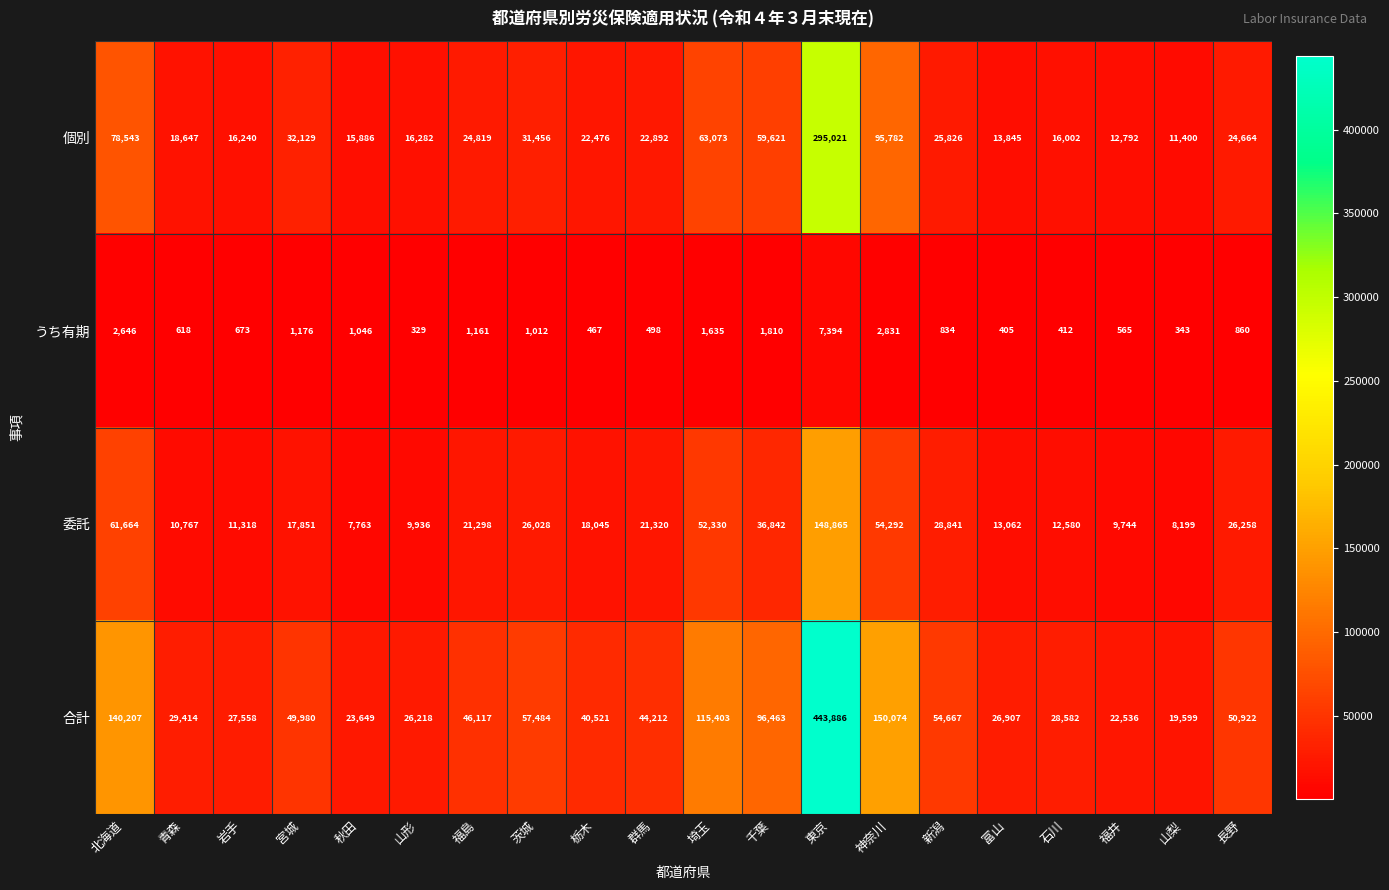

What is the difference between the 個別 values at 群馬 and 神奈川?

72890